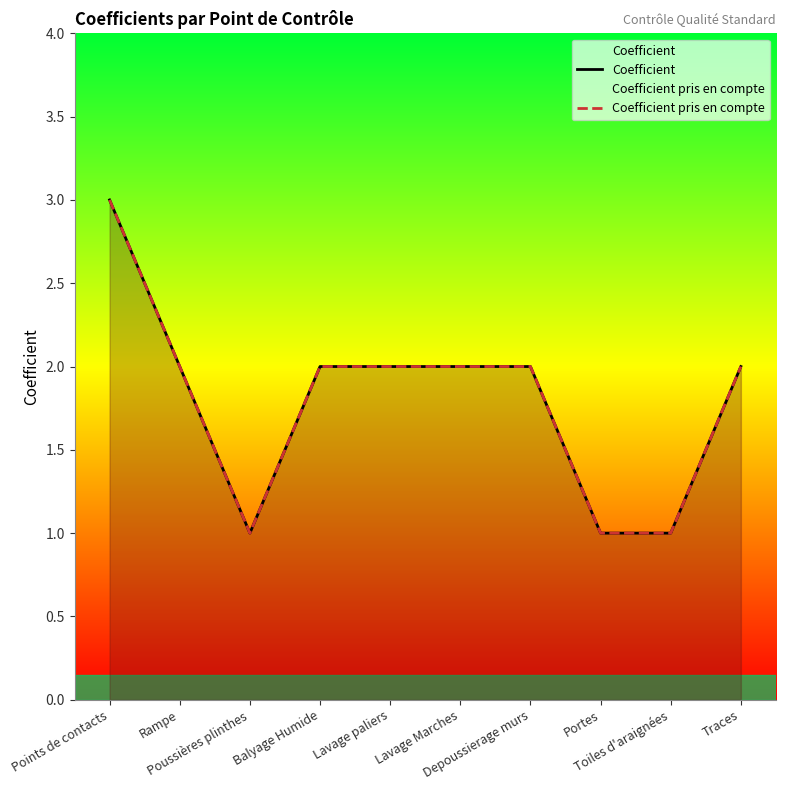

At how many categories does at least one series exceed 2?

1